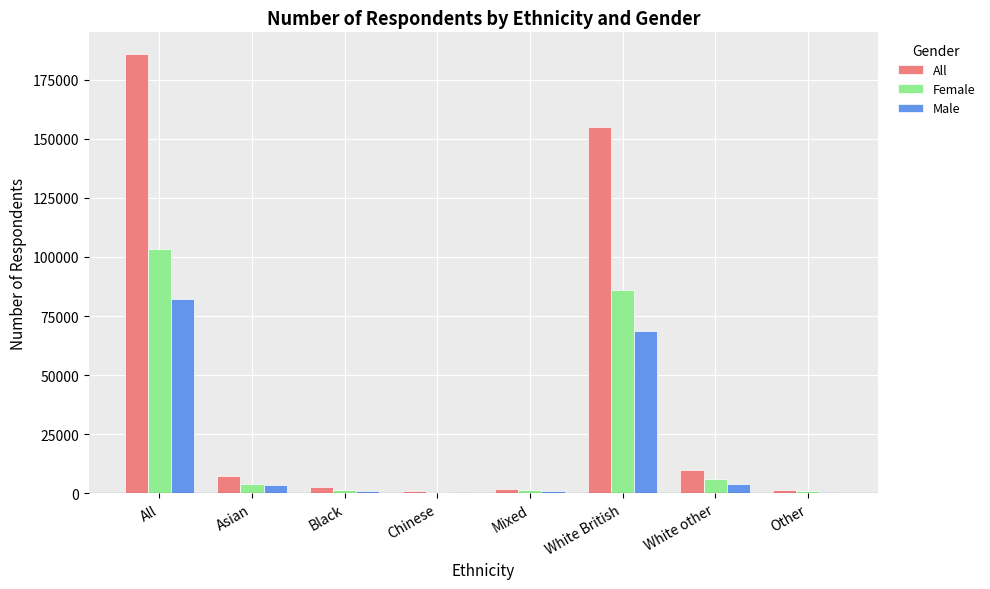

Which series has the largest total across all categories?

All